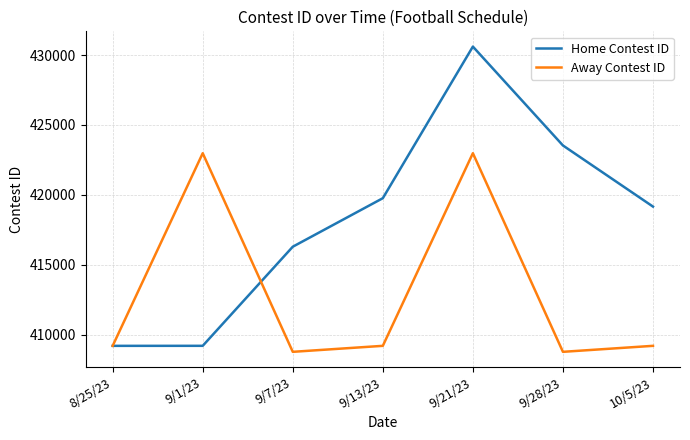

What is the greatest value displayed?

430612